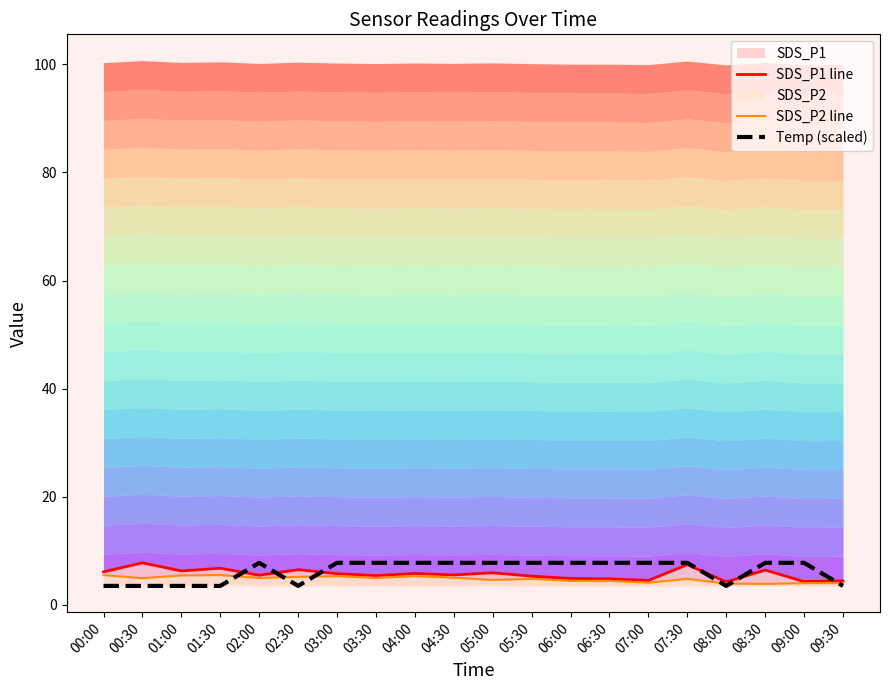

What position from the left is 09:00?

19